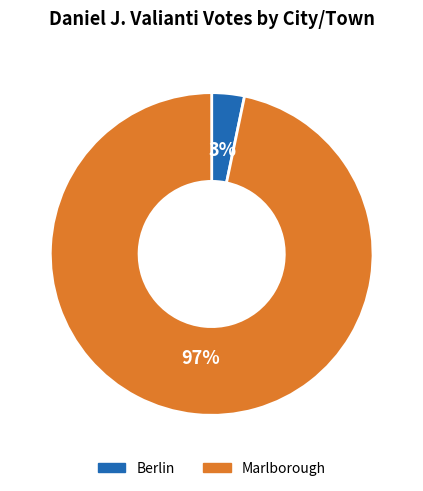

Do Berlin and Marlborough together represent more than half of the pie?

Yes